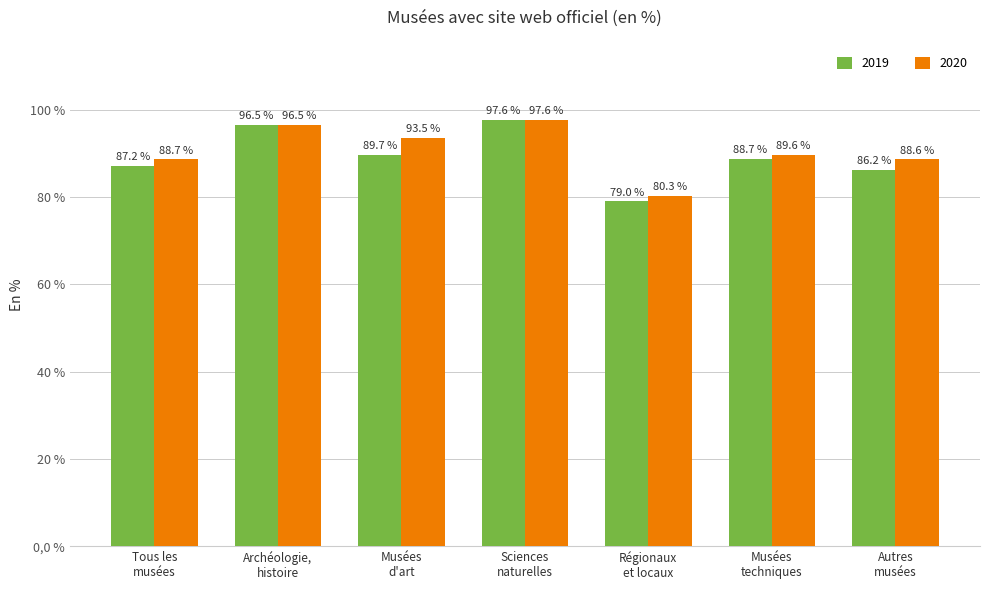

What is the average value of the 2020 series?

90.7